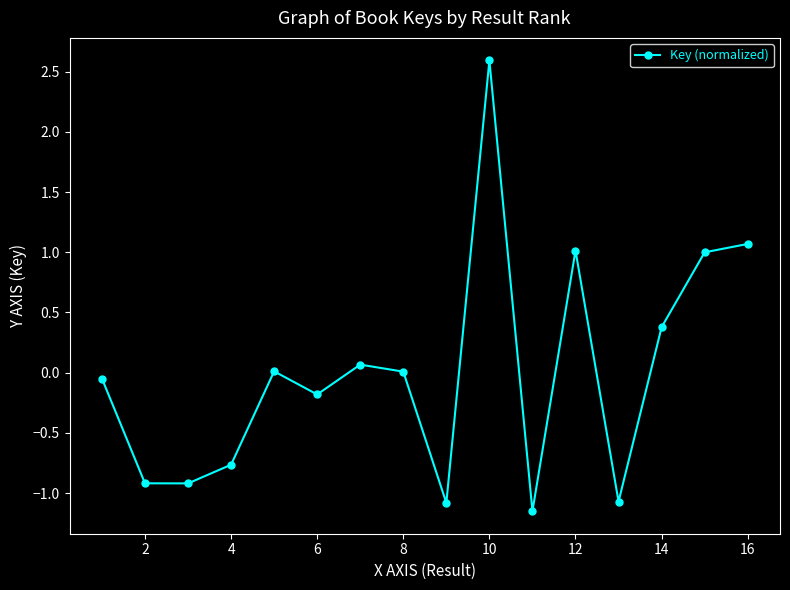

True or false: there are more than 1 points higher than both neighbors.

True